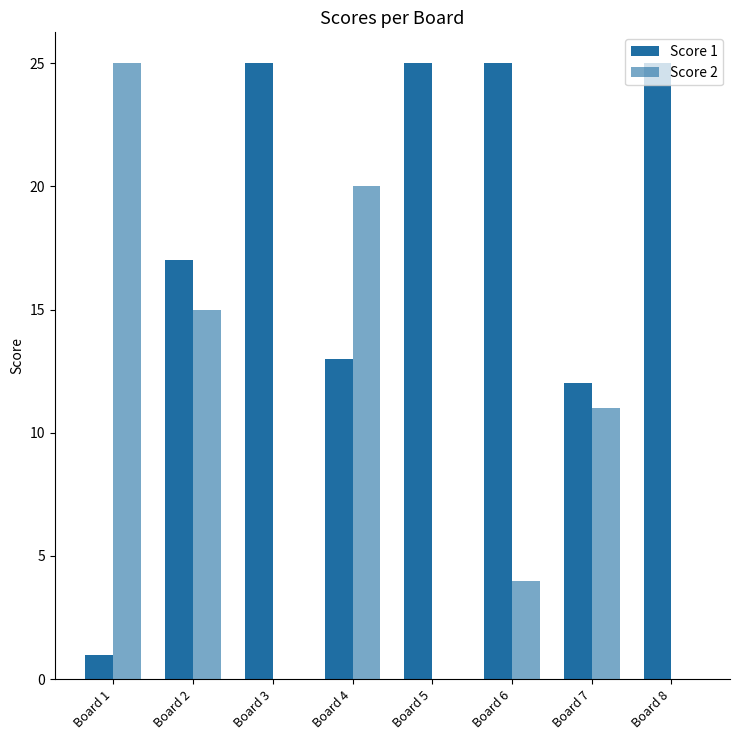

Reading left to right, what are all the values shown in this chart?

Score 1: Board 1=1	Board 2=17	Board 3=25	Board 4=13	Board 5=25	Board 6=25	Board 7=12	Board 8=25
Score 2: Board 1=25	Board 2=15	Board 3=0	Board 4=20	Board 5=0	Board 6=4	Board 7=11	Board 8=0